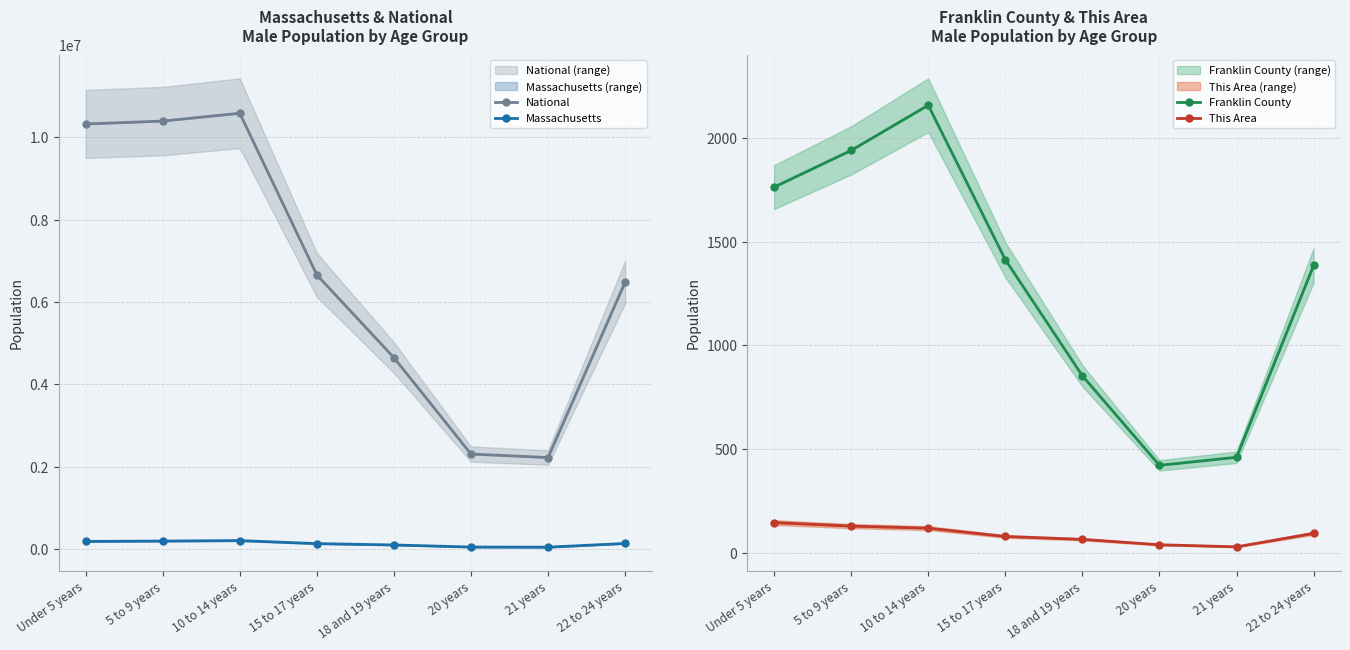

In National, how many points are higher than both neighbors (excluding endpoints)?

1